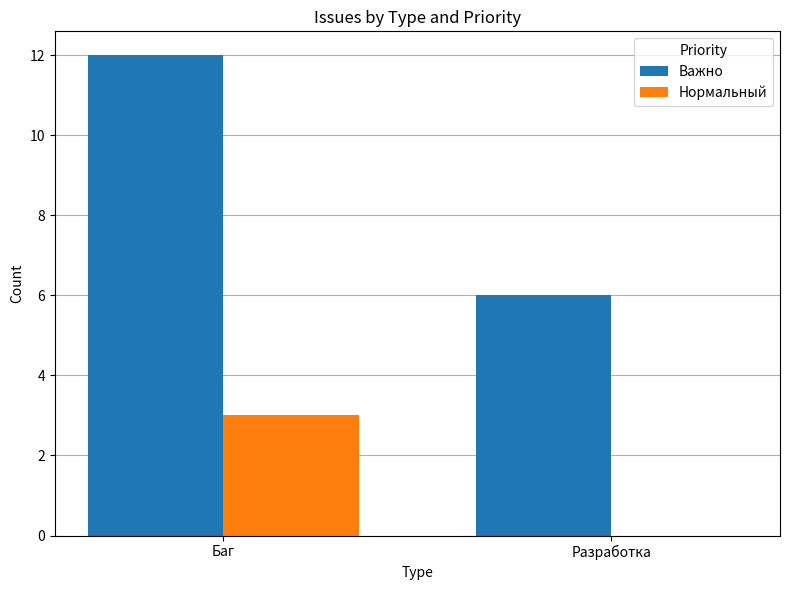

What value does the Важно series have at Баг?

12